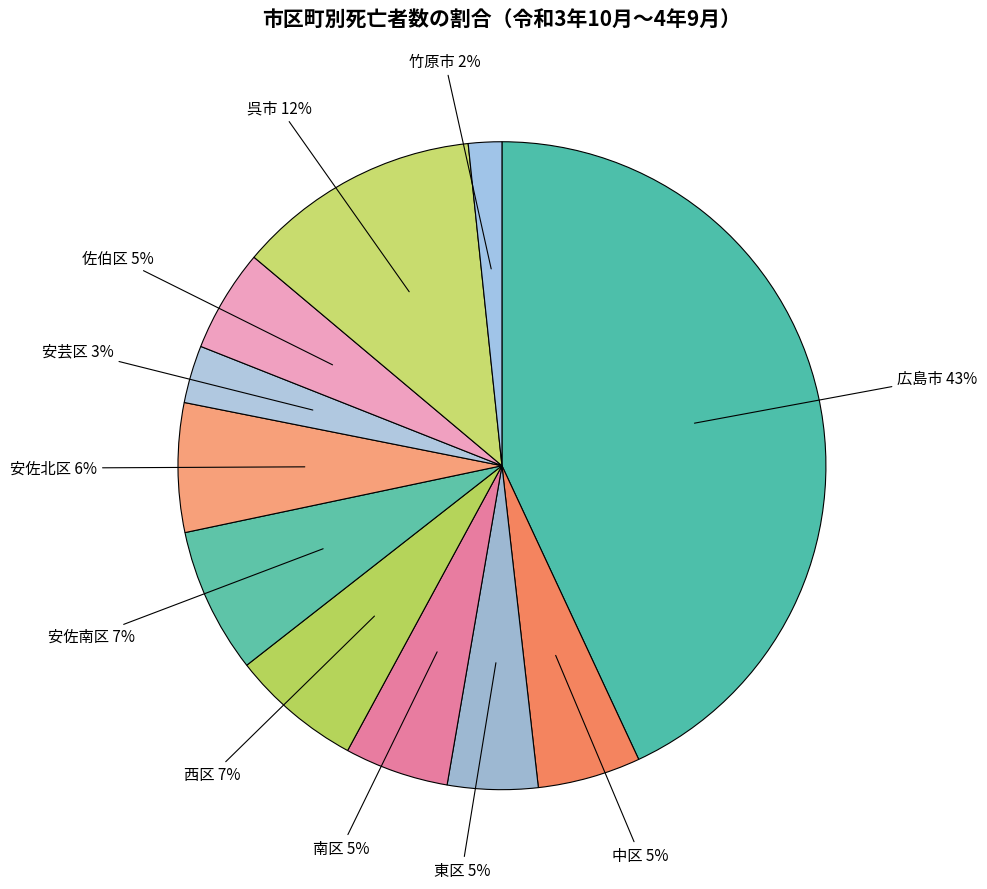

Rank the categories by value from lowest to highest.

竹原市, 安芸区, 東区, 佐伯区, 中区, 南区, 安佐北区, 西区, 安佐南区, 呉市, 広島市